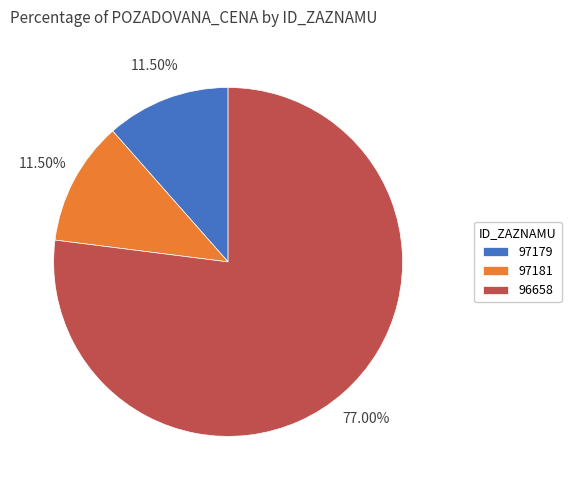

What is the ratio of the value at 96658 to the value at 97179?

6.7